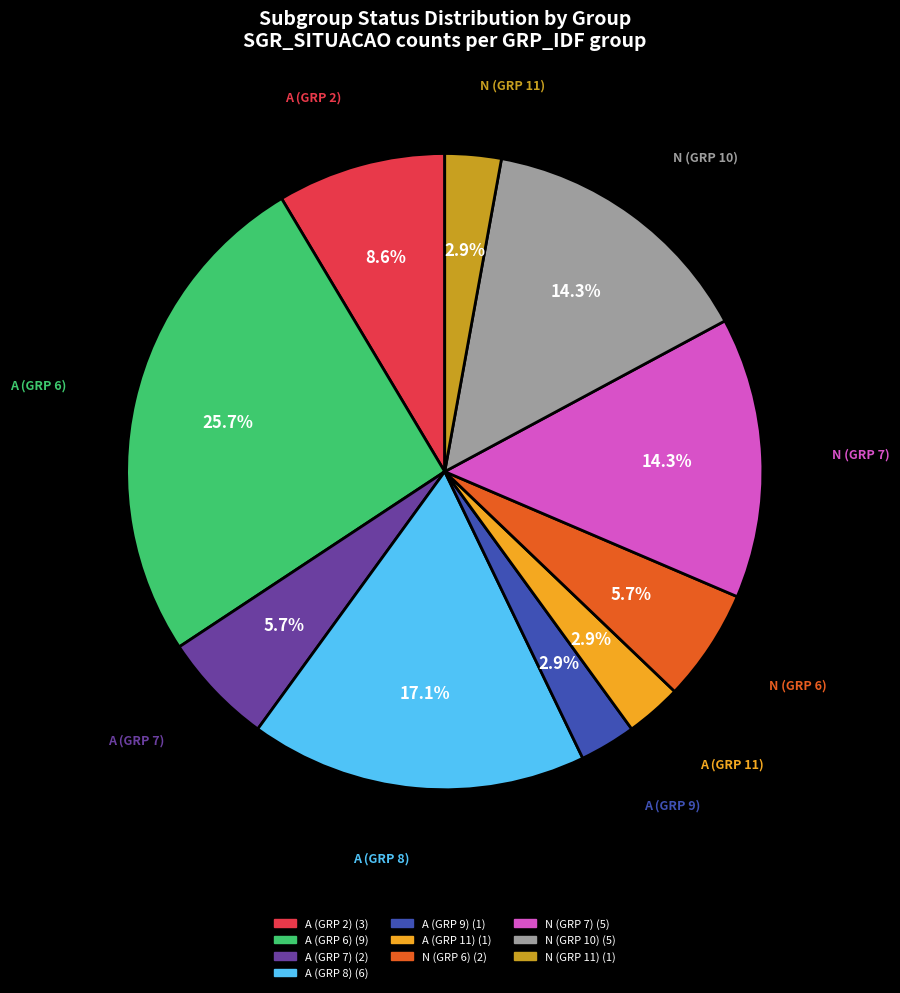

Which slice is the largest?

A (GRP 6)